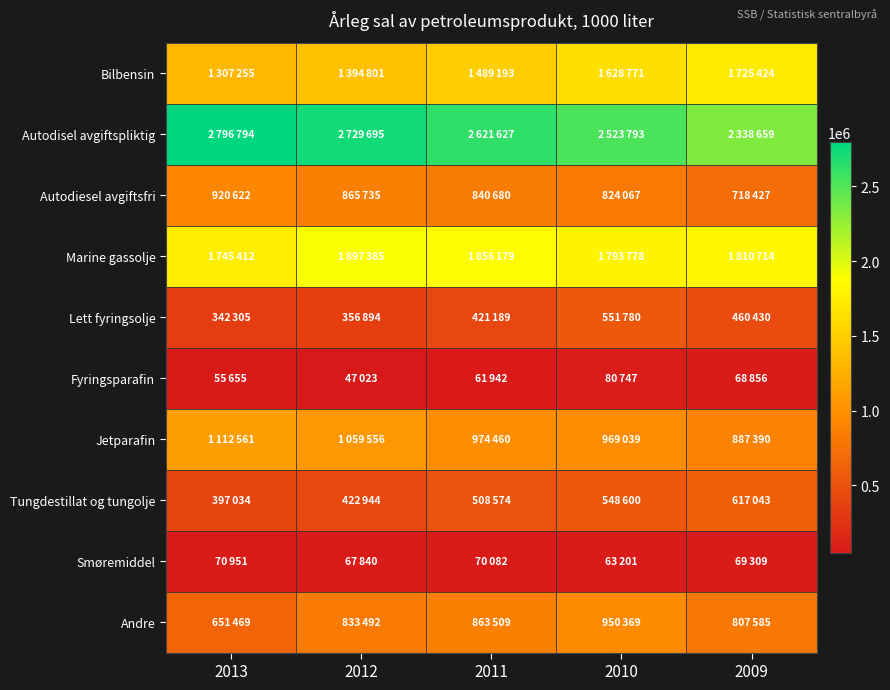

Which series has the largest total across all categories?

Autodisel avgiftspliktig